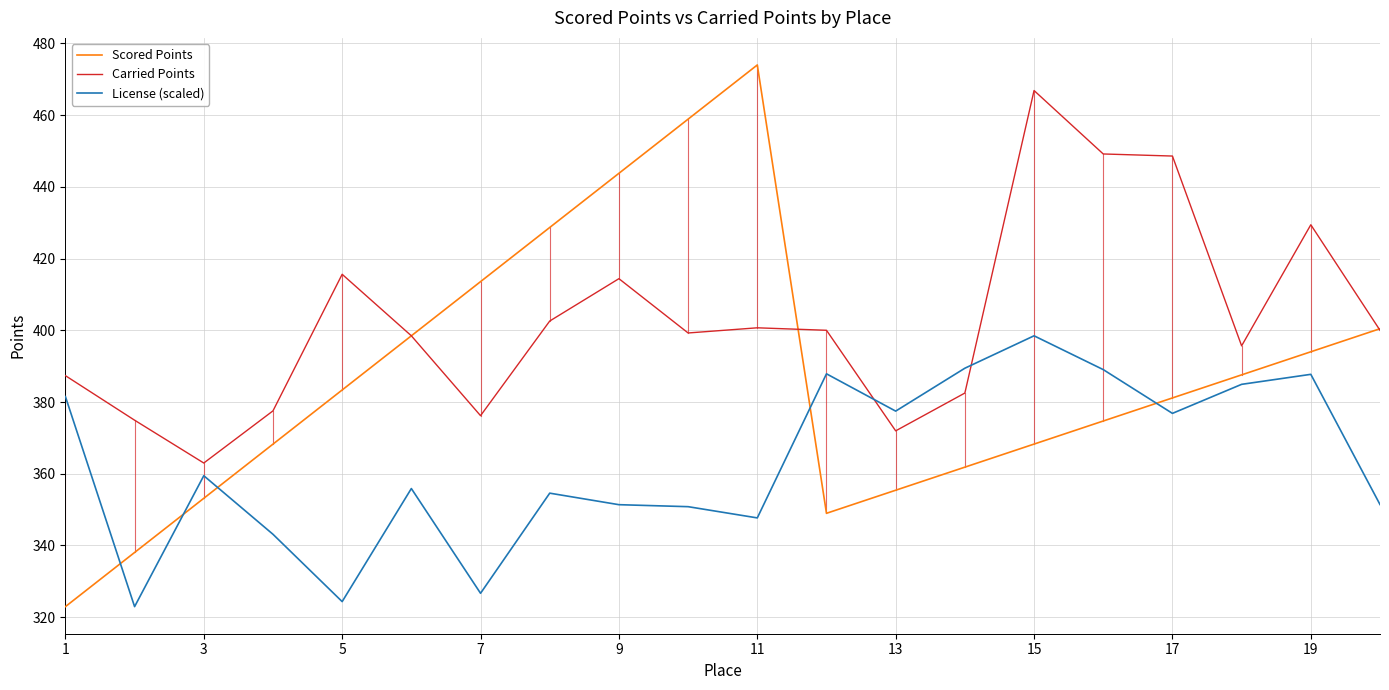

Does the chart display data point markers on the line(s)?

No